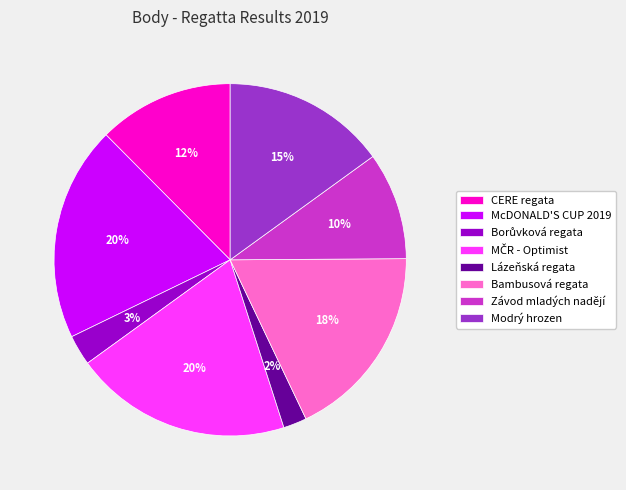

Which slice is the smallest?

Lázeňská regata